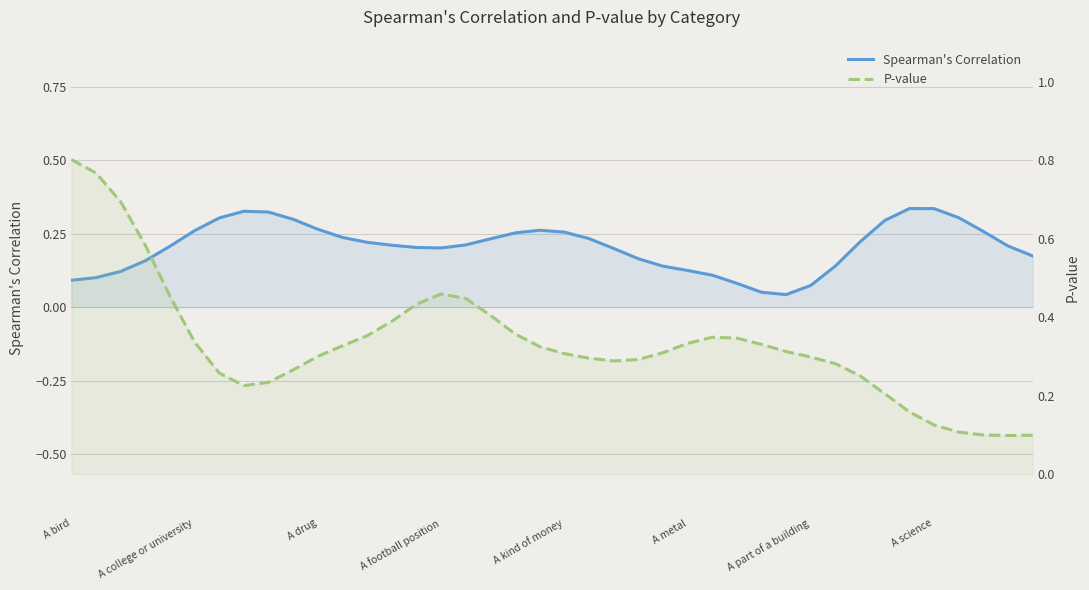

Rank the series by their average value, from highest to lowest.

P-value, Spearman's Correlation